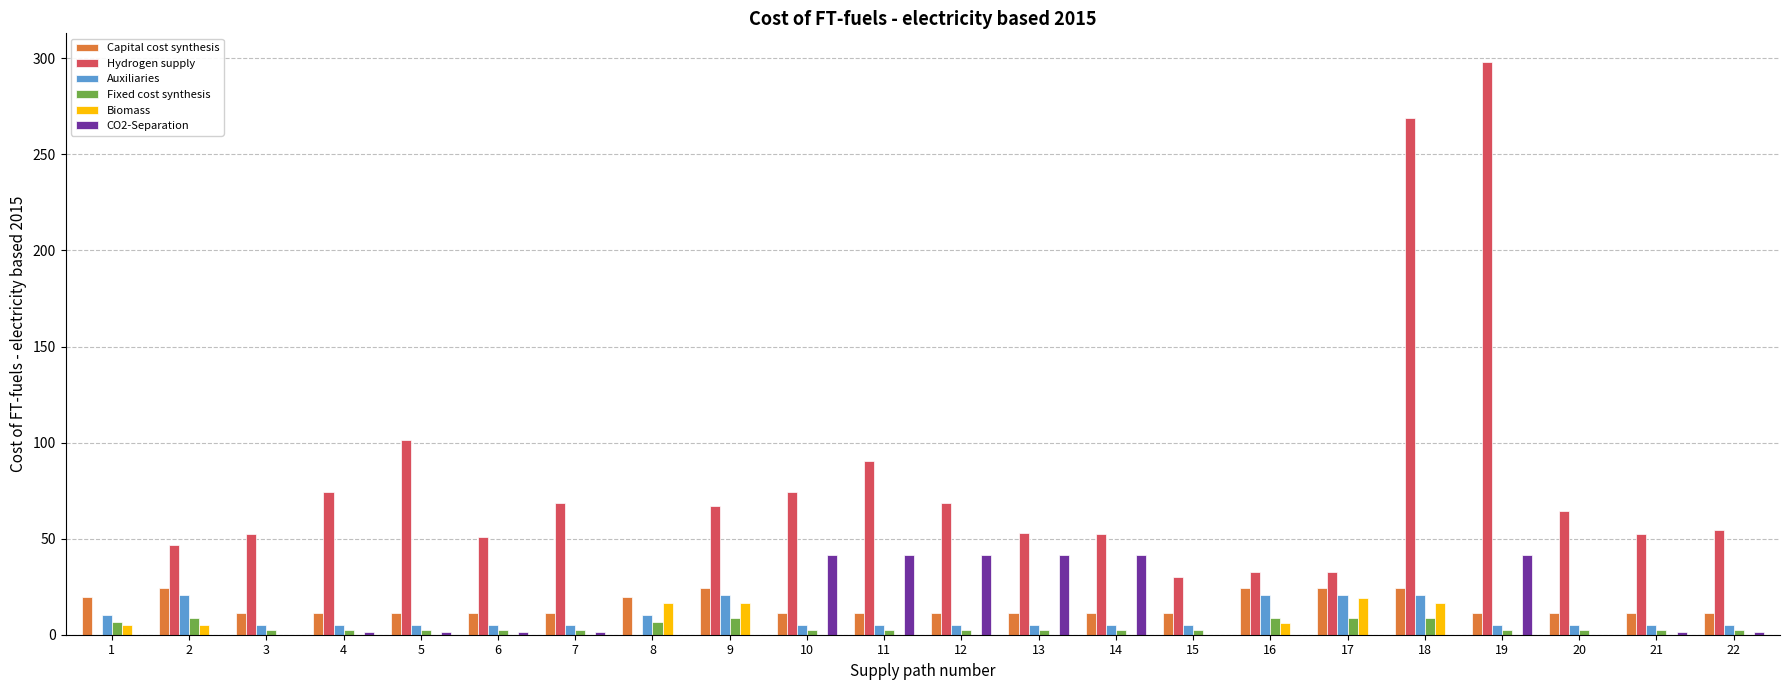

Are the bars horizontal?

No